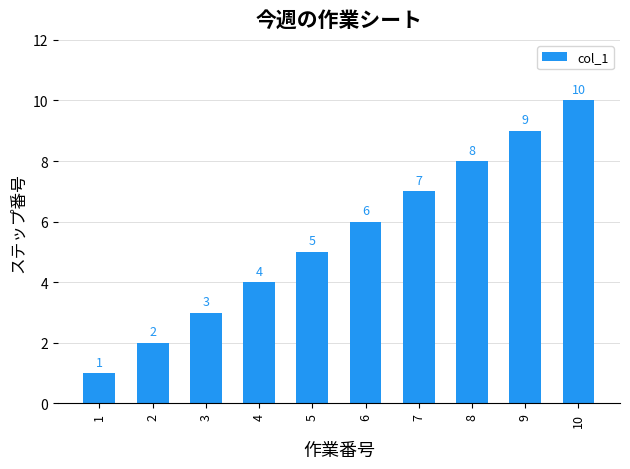

What is the greatest value displayed?

10